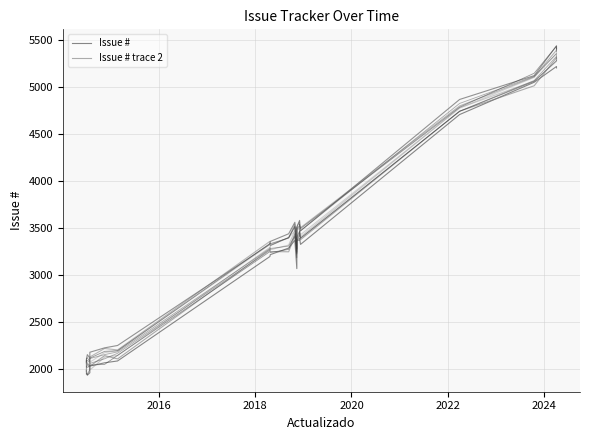

True or false: Issue # smoothed has a value of 938 at 2018-12-11.

False